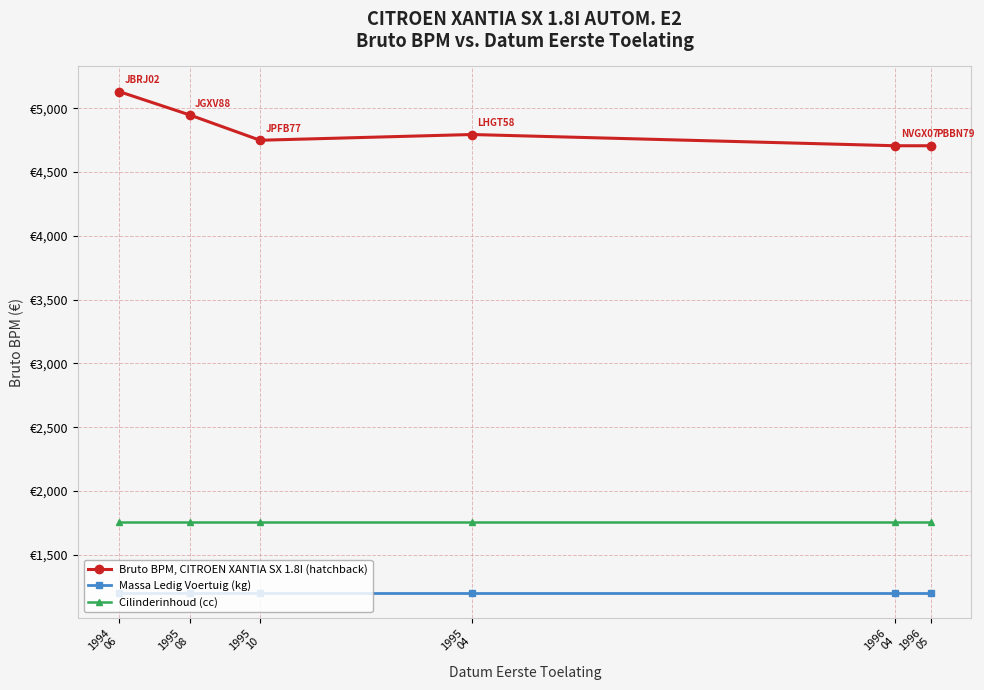

List the series in order of their overall mean, lowest first.

Massa Ledig Voertuig (kg), Cilinderinhoud (cc), Bruto BPM, CITROEN XANTIA SX 1.8I (hatchback)